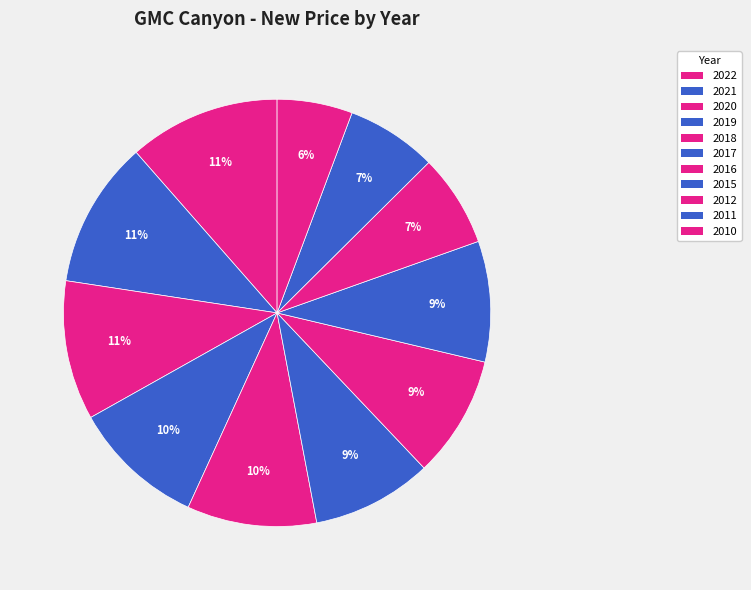

Rank the categories by value from lowest to highest.

2010, 2011, 2012, 2017, 2015, 2016, 2018, 2019, 2020, 2021, 2022